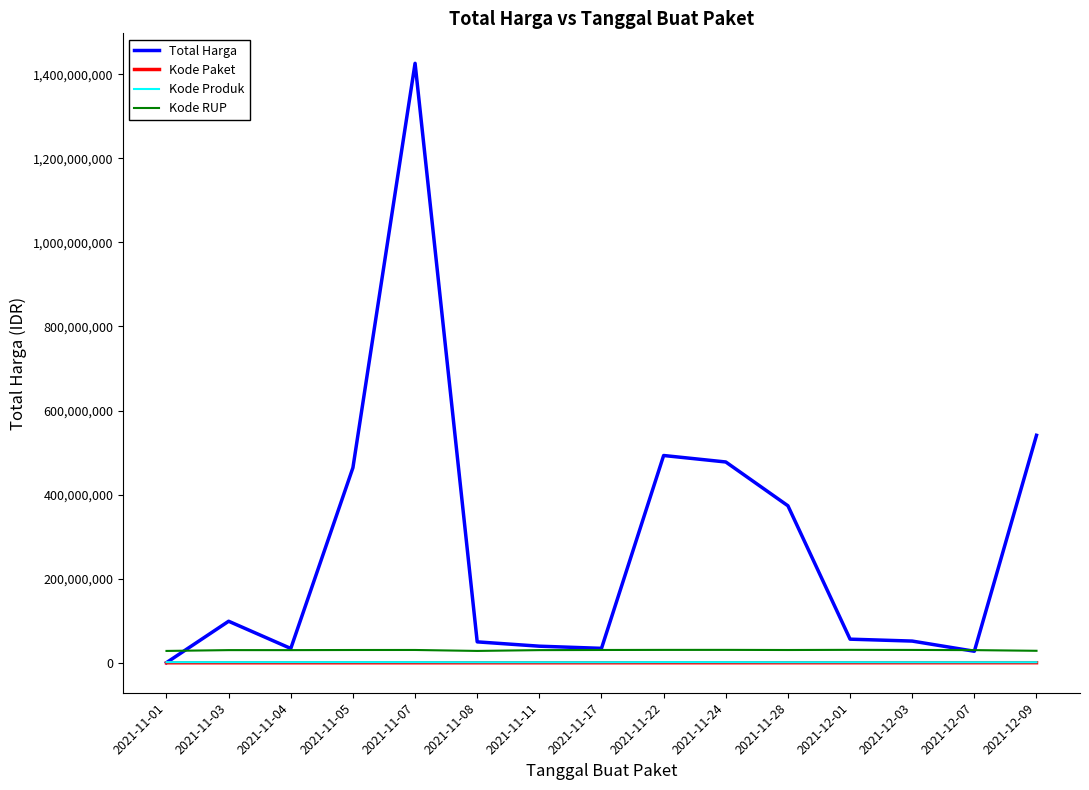

How many lines are shown in the chart?

4